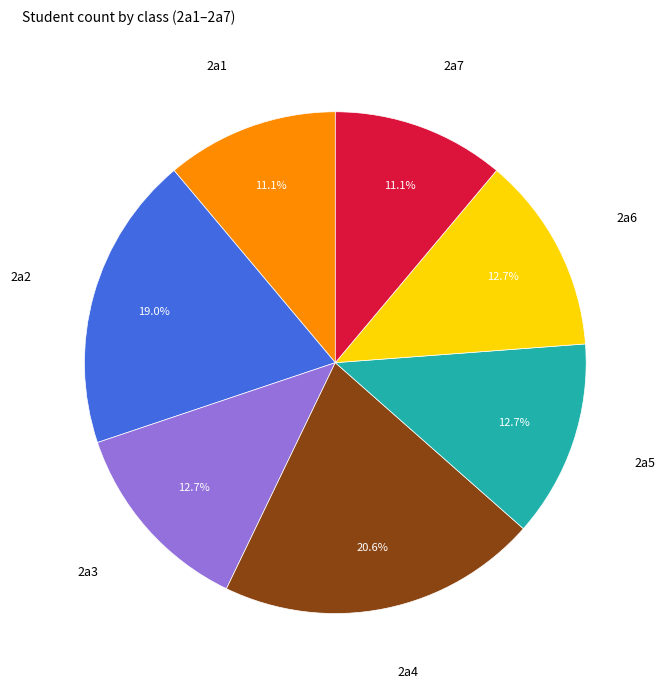

Is there a majority slice in this chart?

No